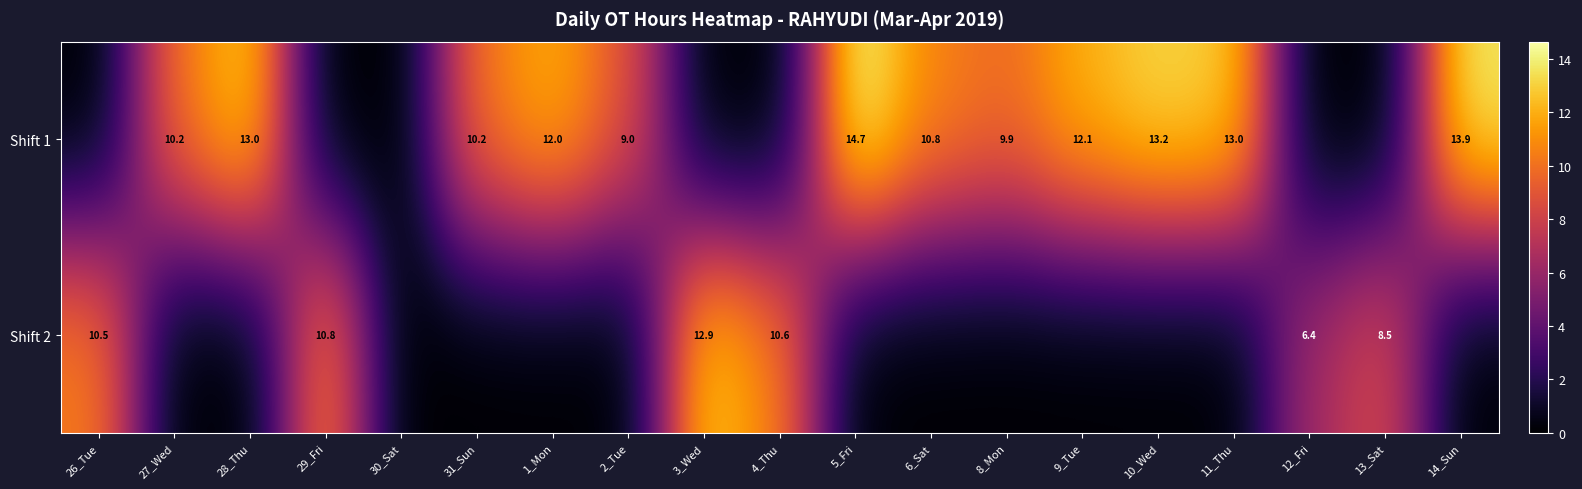

Is it true that Shift 2 equals 12.9 at 3_Wed?

True